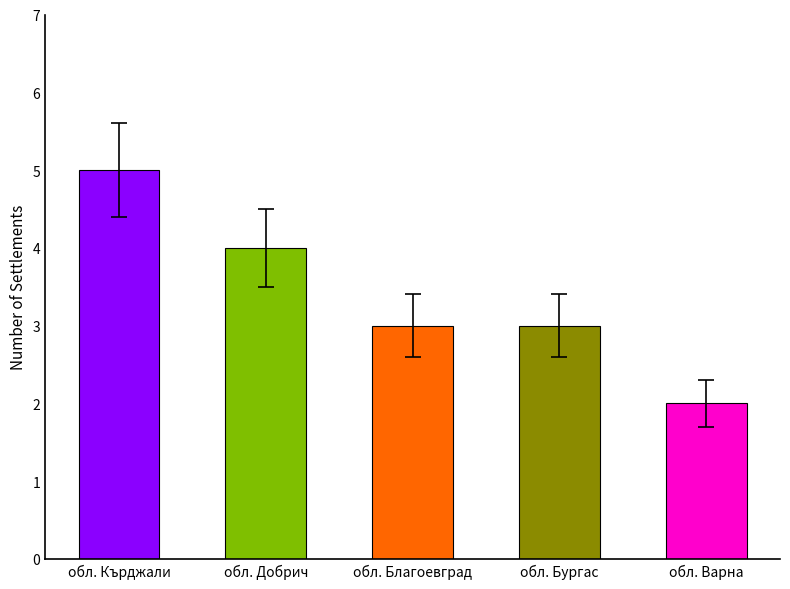

How many values are between 3 and 4?

3